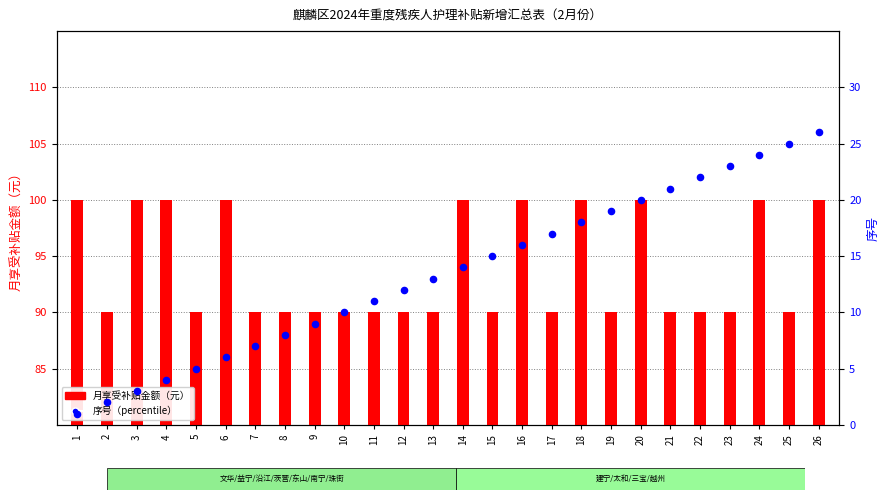

Which series has the widest spread of Y values?

序号（percentile）